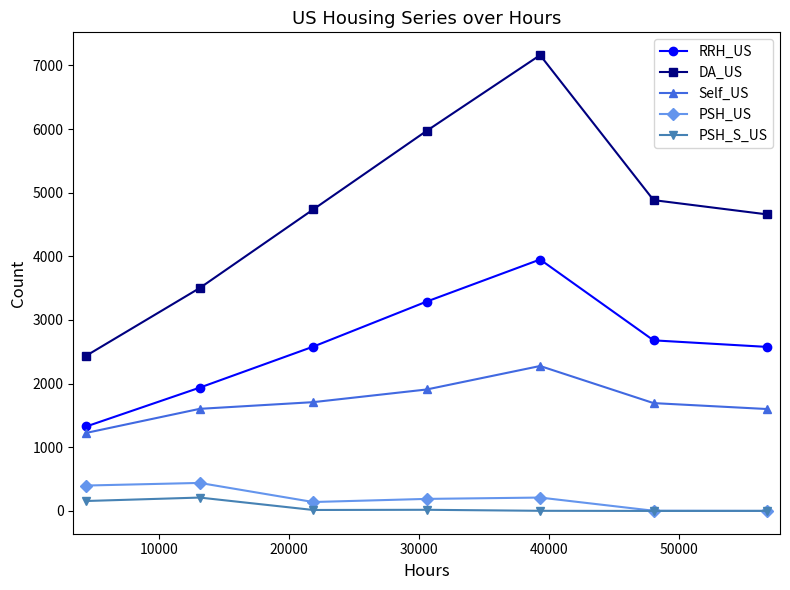

What are all the series names shown in the legend?

RRH_US, DA_US, Self_US, PSH_US, PSH_S_US